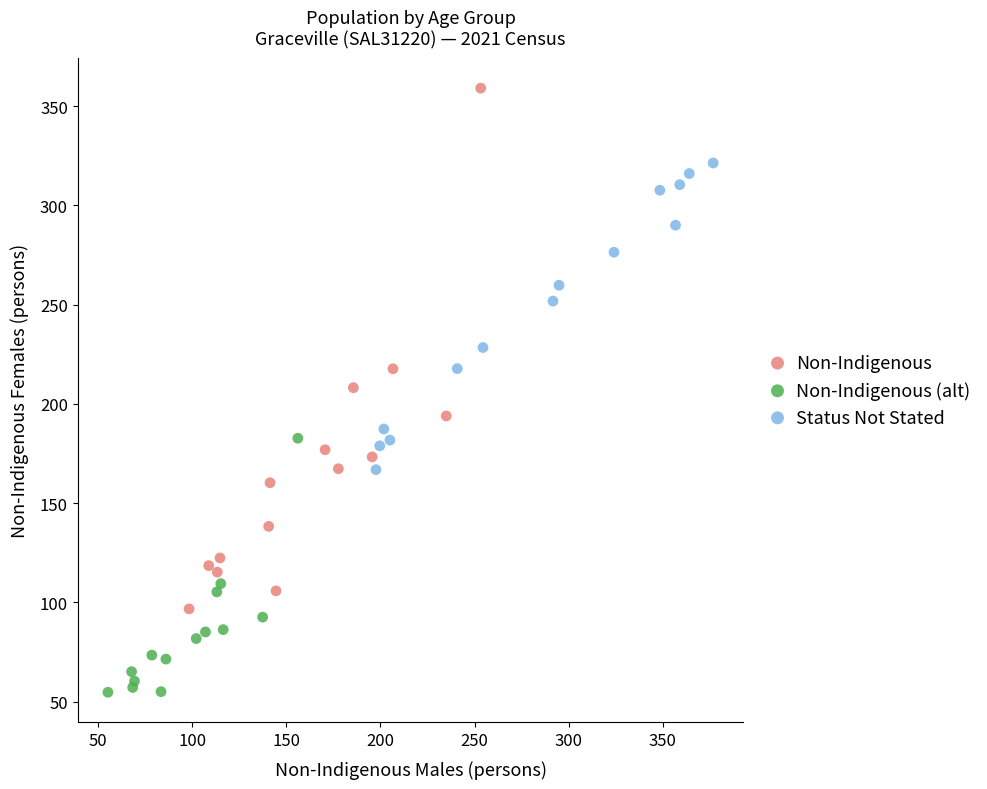

Which series contains the lowest Y value?

Non-Indigenous (alt)